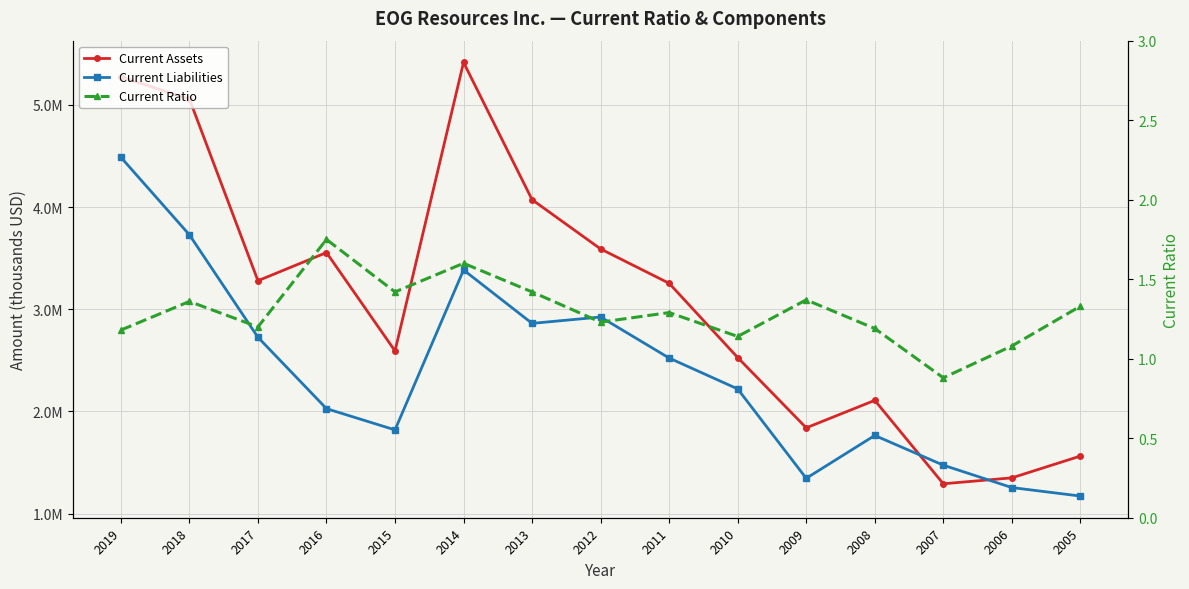

The Current Ratio series shows 0.7 at 2016. True or false?

False